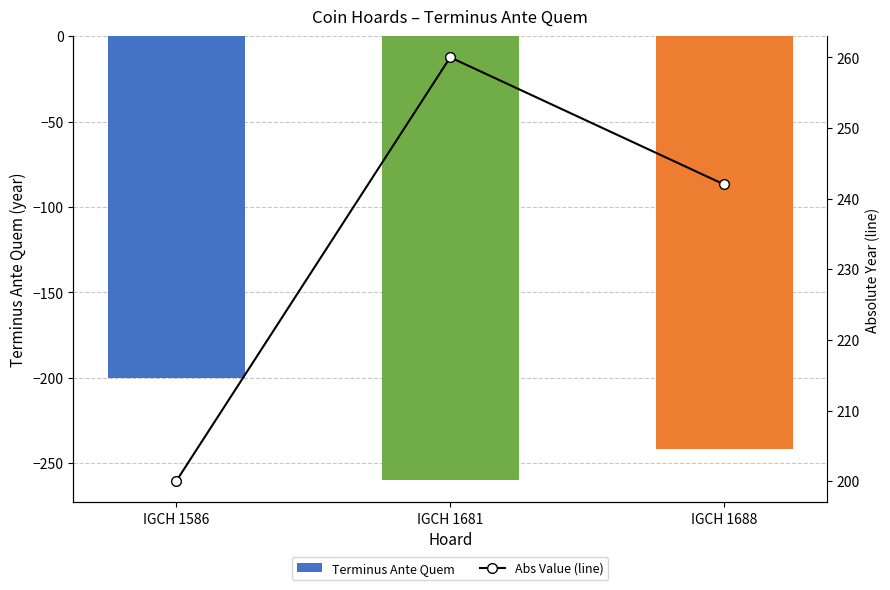

How many data points in Terminus Ante Quem are less than -242?

1